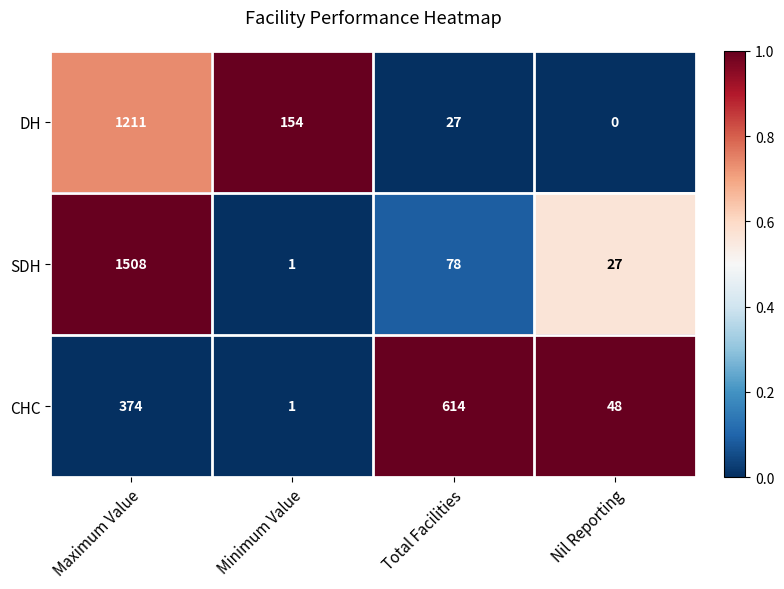

How many series are shown in this chart?

3